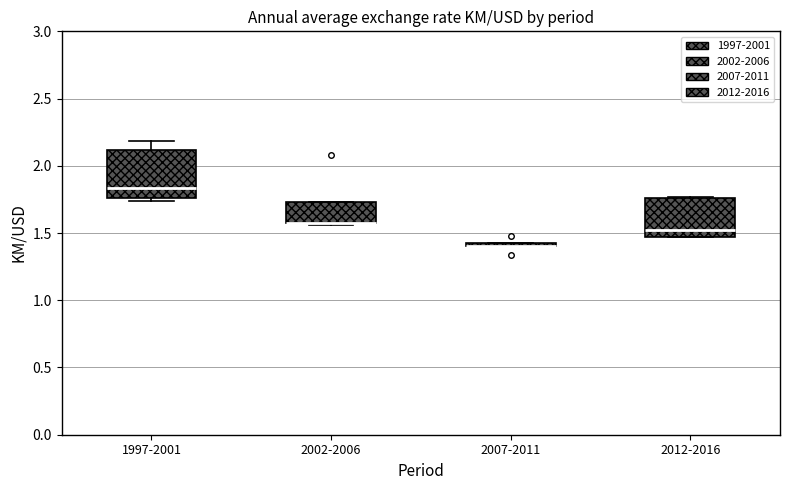

Which box is the tallest, from its lower edge to its upper edge?

1997-2001